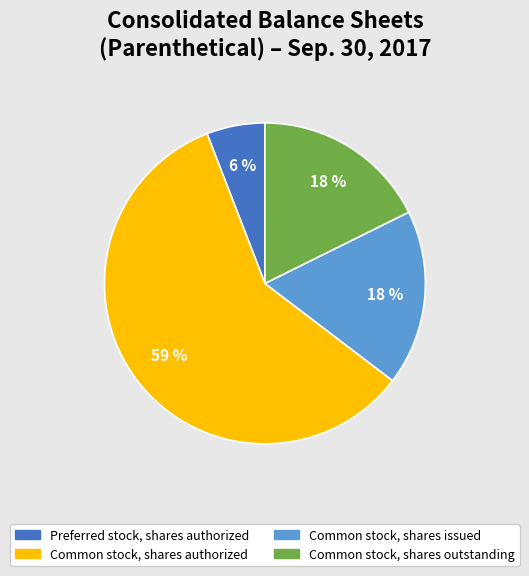

How many slices are in this pie chart?

4